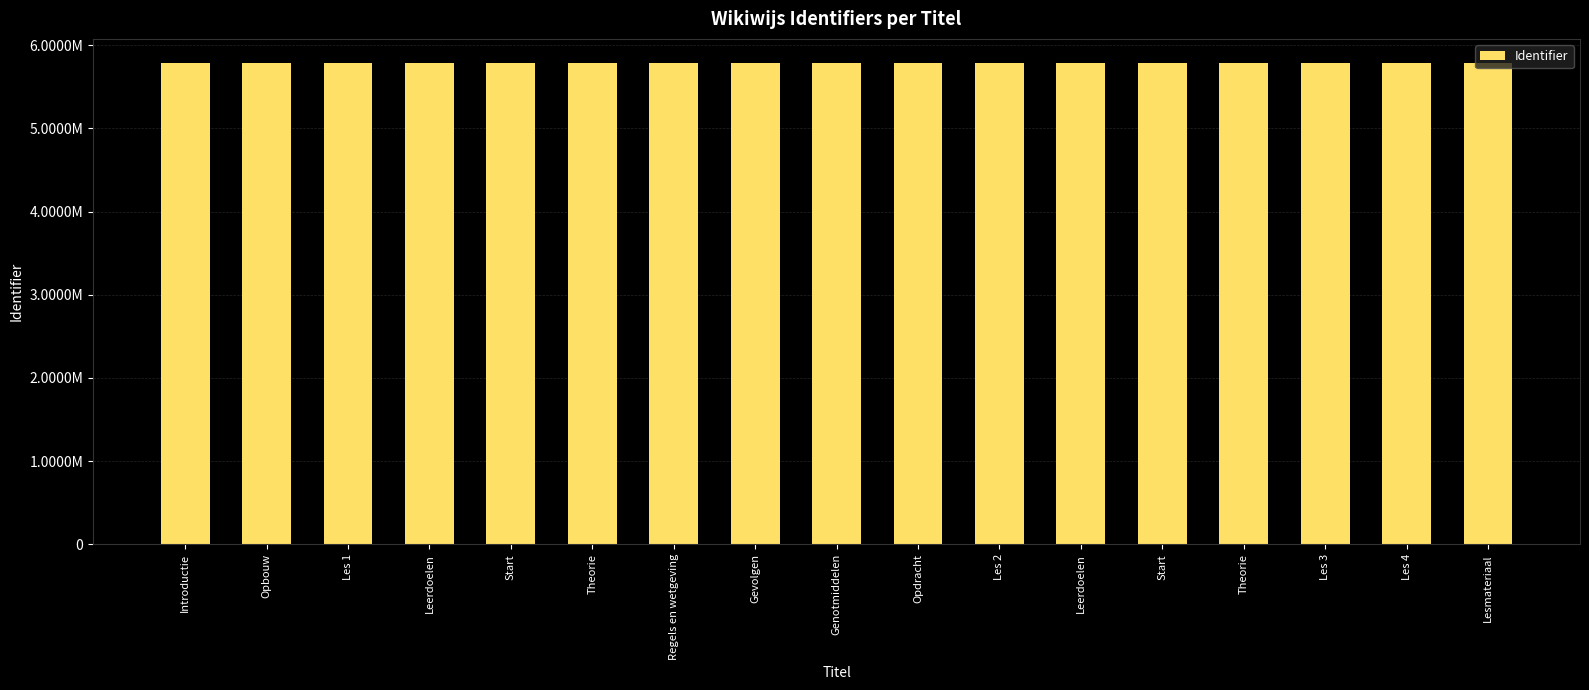

The chart shows a value of 7656129 at Lesmateriaal. True or false?

False